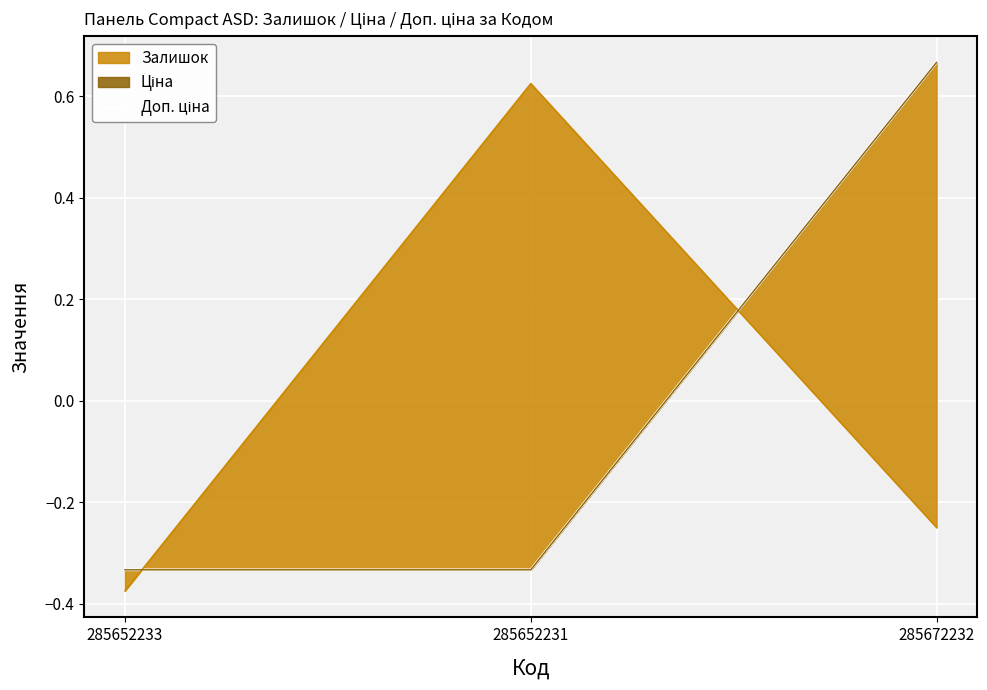

Which label corresponds to the largest value in the chart?

285672232